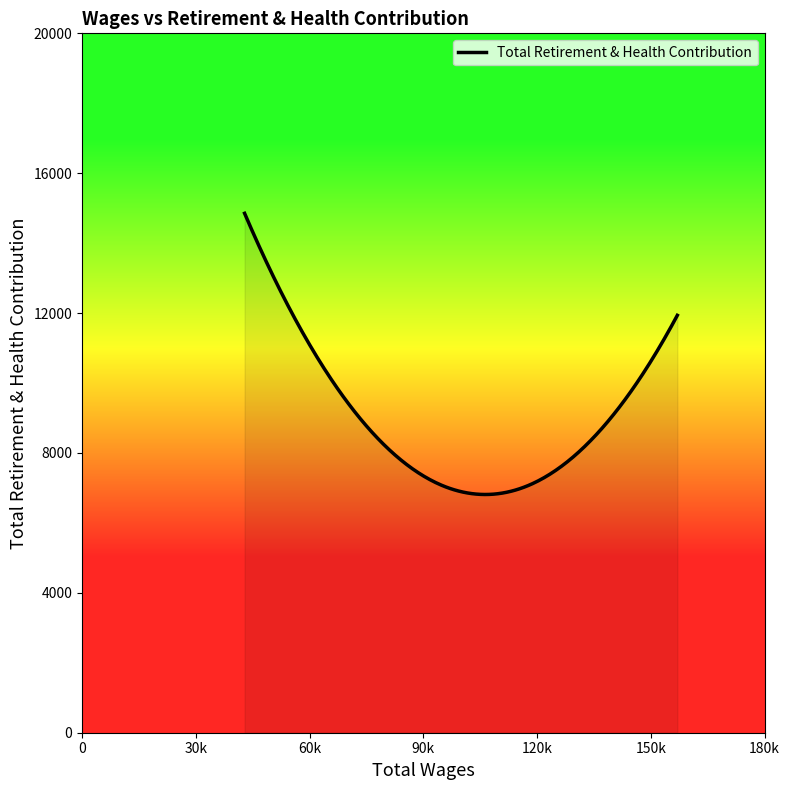

What is the greatest value displayed?

14853.0